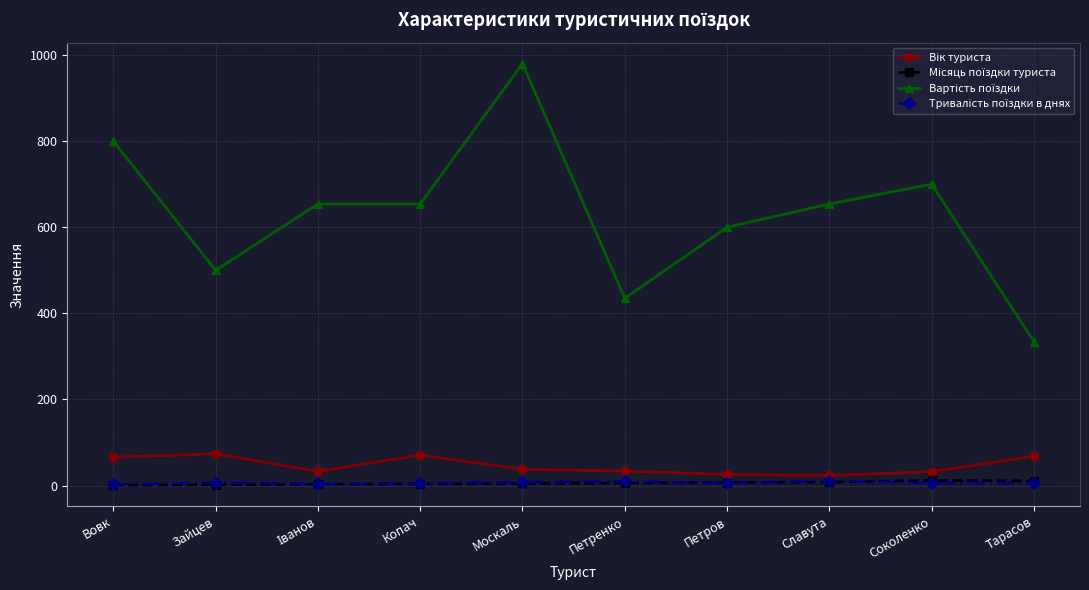

Which category has the highest value across all series?

Москаль